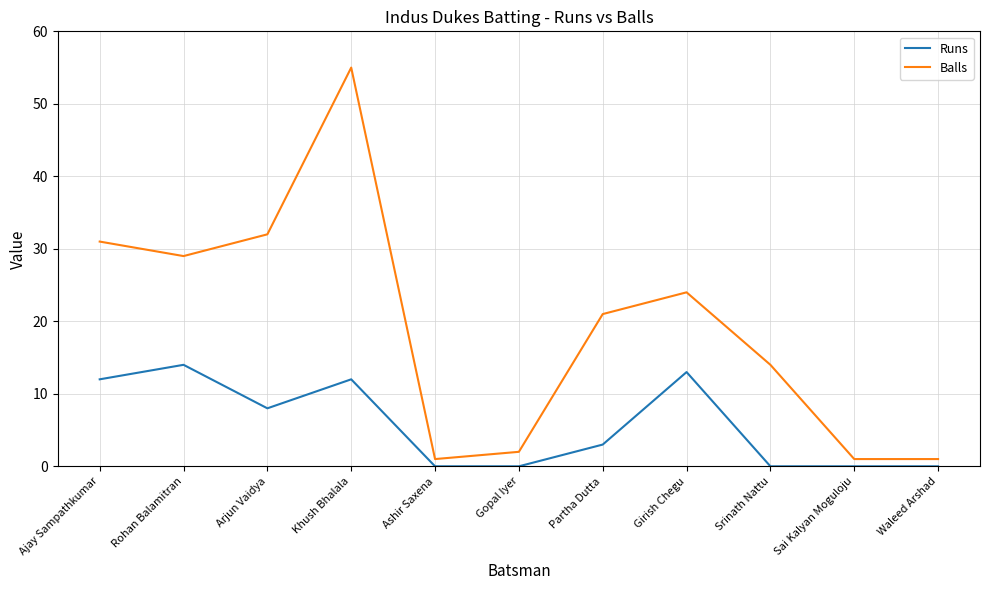

What is the sum of all Runs values?

62